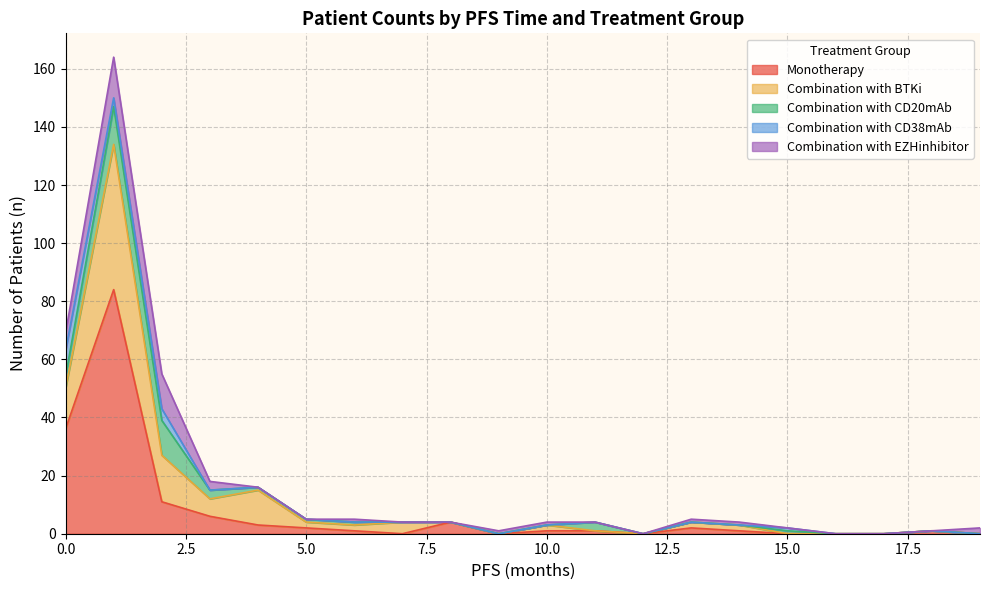

List the labels in order of Combination with CD38mAb value, smallest first.

3, 4, 5, 6, 7, 8, 9, 10, 11, 12, 13, 14, 16, 17, 18, 19, 15, 1, 2, 0